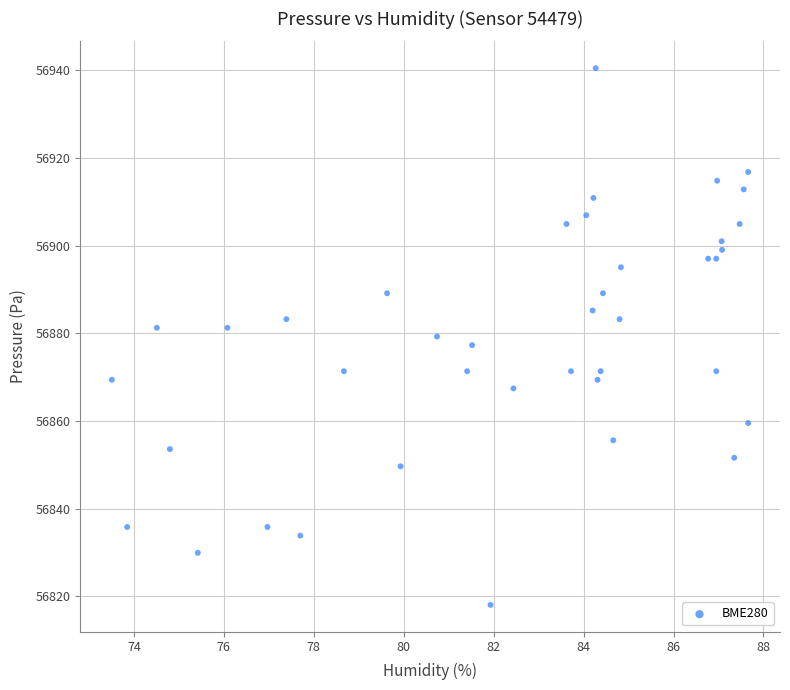

What is the range of X values (max minus min)?

14.1